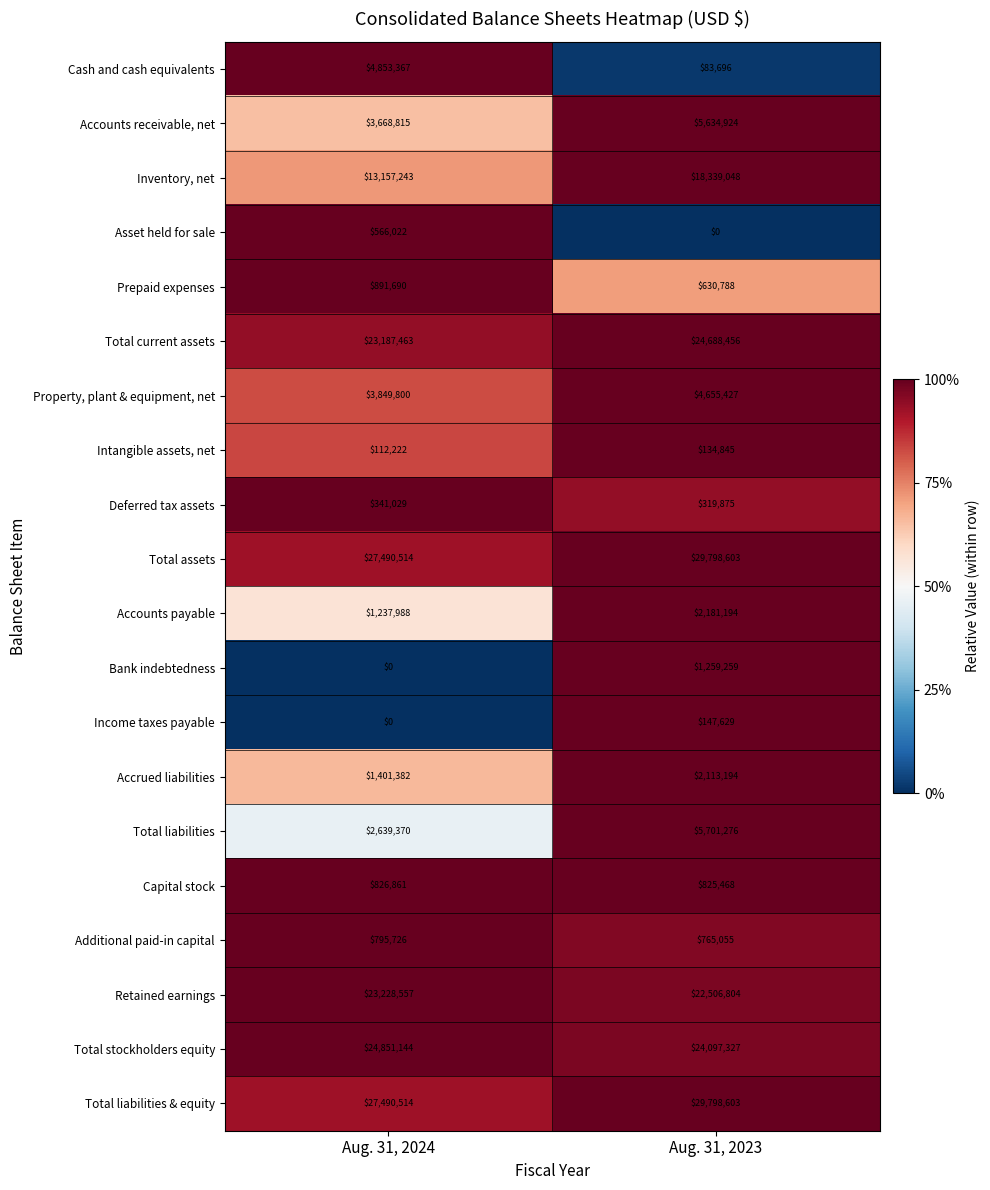

At how many categories does at least one series exceed 0?

2